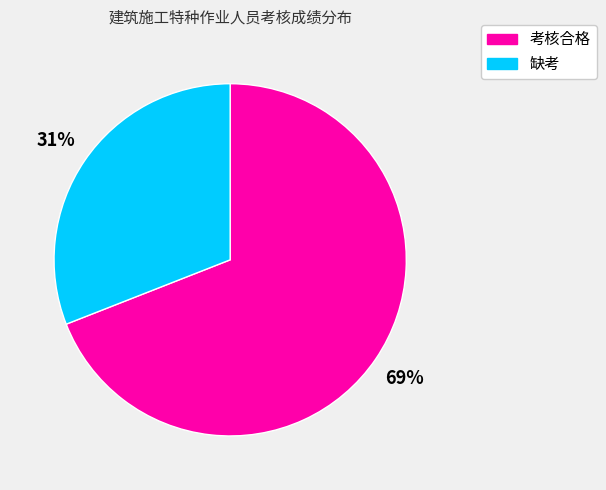

Does any single category account for the majority?

Yes